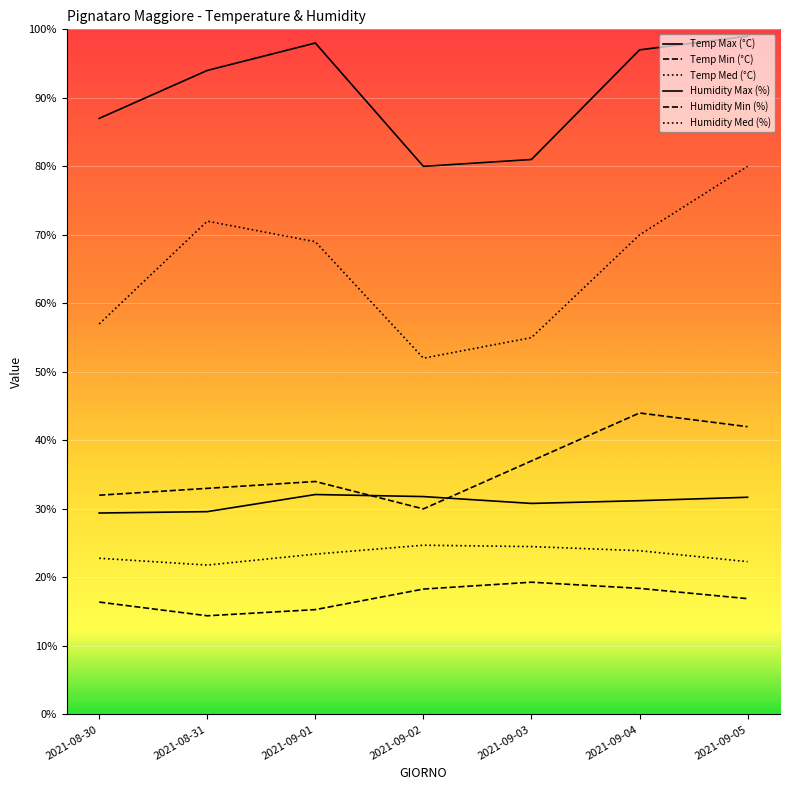

The value of Temp Min (°C) at 2021-09-01 is 15.3. True or false?

True